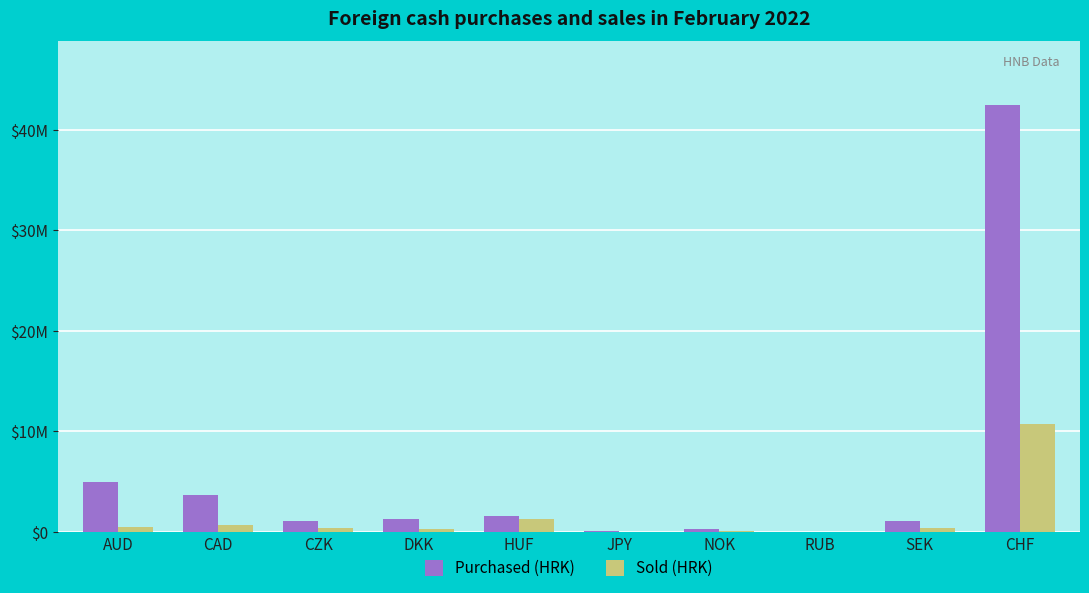

What is the label of the 8th bar from the left?

RUB